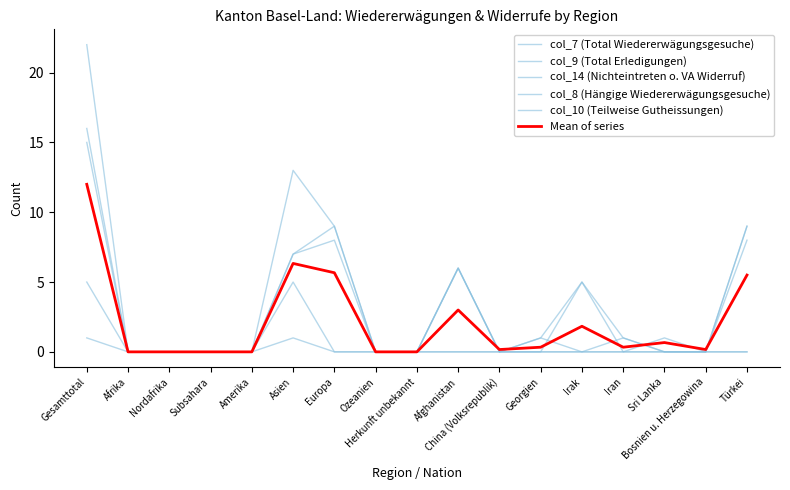

At how many categories does at least one series exceed 8?

4